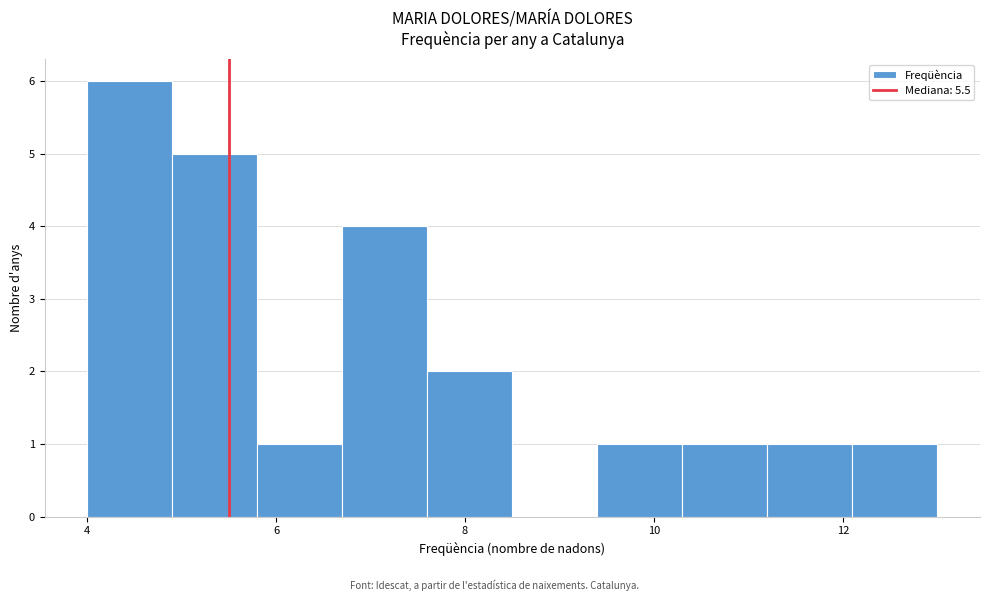

Reading left to right, transcribe this chart: for each bar, give the range it covers on the x-axis and its height. Neither the bar edges nor the heights are printed on the chart, so give them approximately, as read against the axes.

4.0 to 4.9: 6
4.9 to 5.8: 5
5.8 to 6.7: 1
6.7 to 7.6: 4
7.6 to 8.5: 2
8.5 to 9.4: 0
9.4 to 10.3: 1
10.3 to 11.2: 1
11.2 to 12.1: 1
12.1 to 13.0: 1